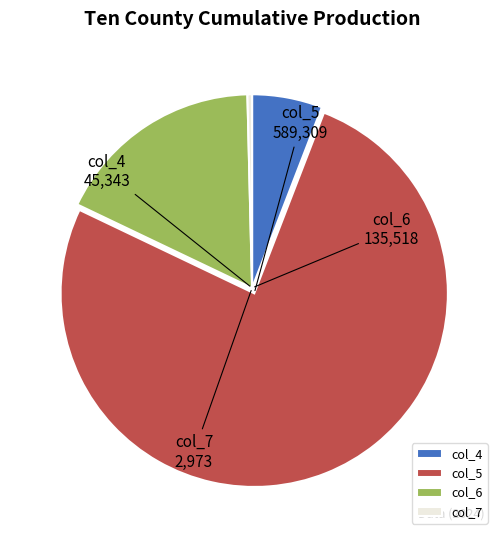

Which slice represents more than half of the pie?

col_5